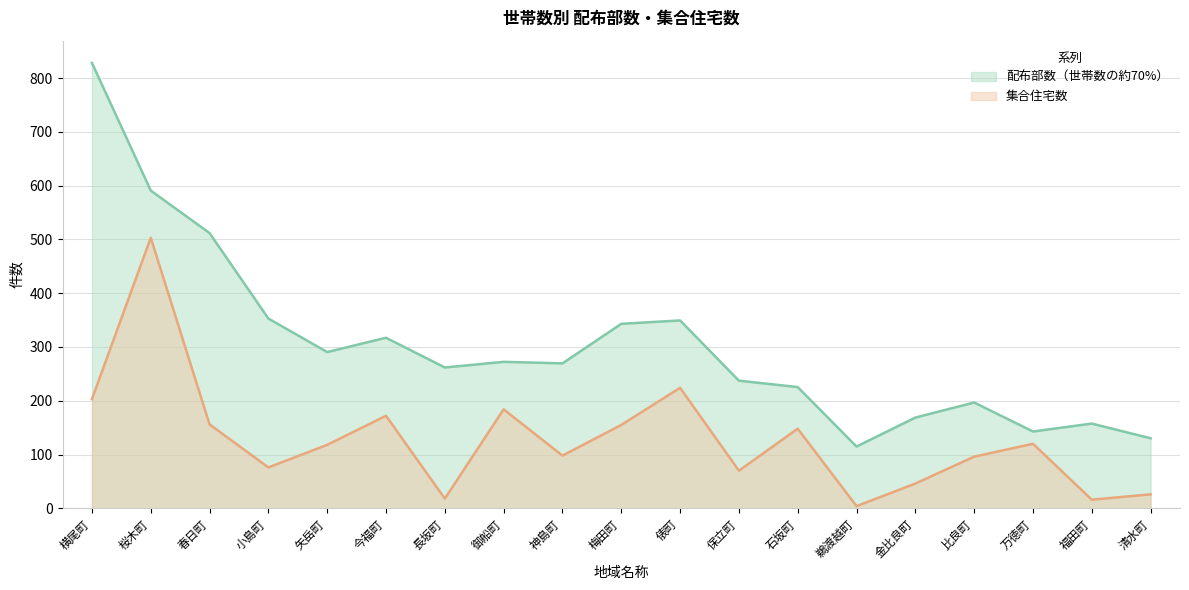

Is the value of 配布部数（世帯数の約70%） at 鵜渡越町 greater than the value of 集合住宅数 at 梅田町?

No